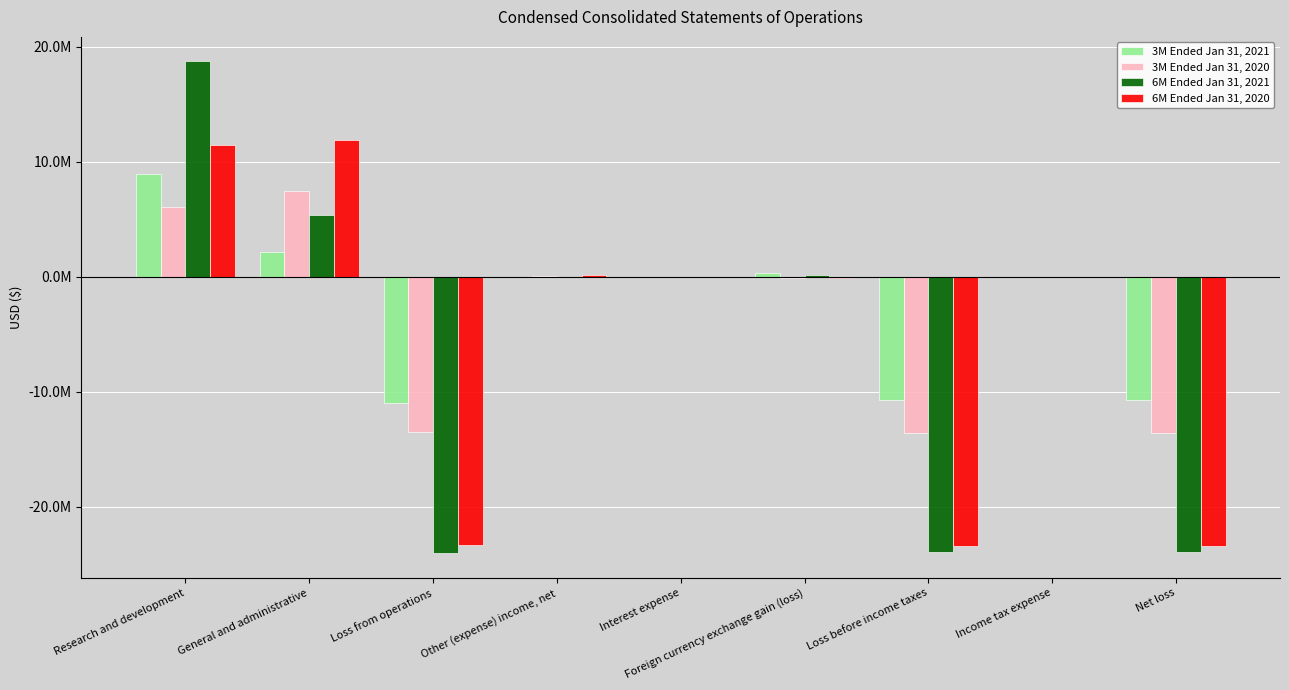

What is the label of the 9th bar from the right?

Research and development